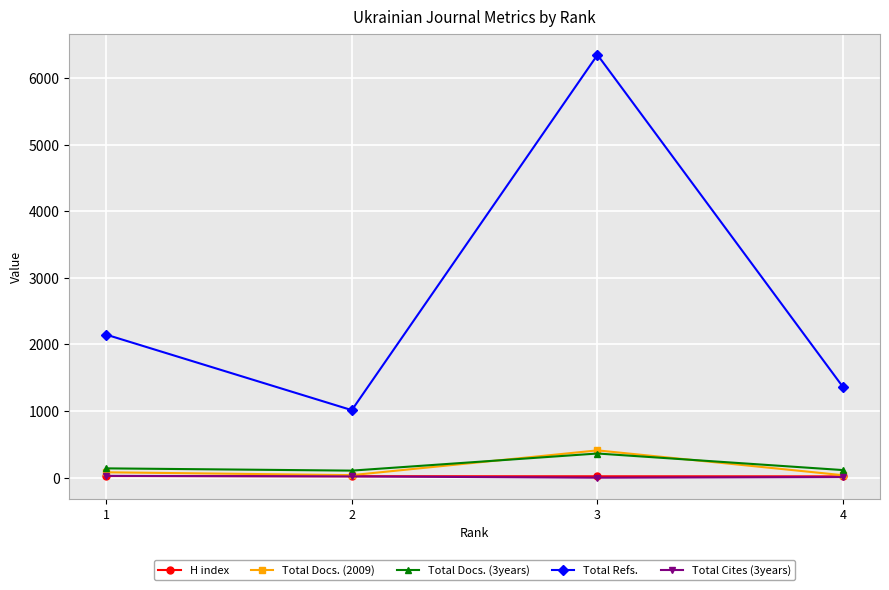

How many lines are shown in the chart?

5